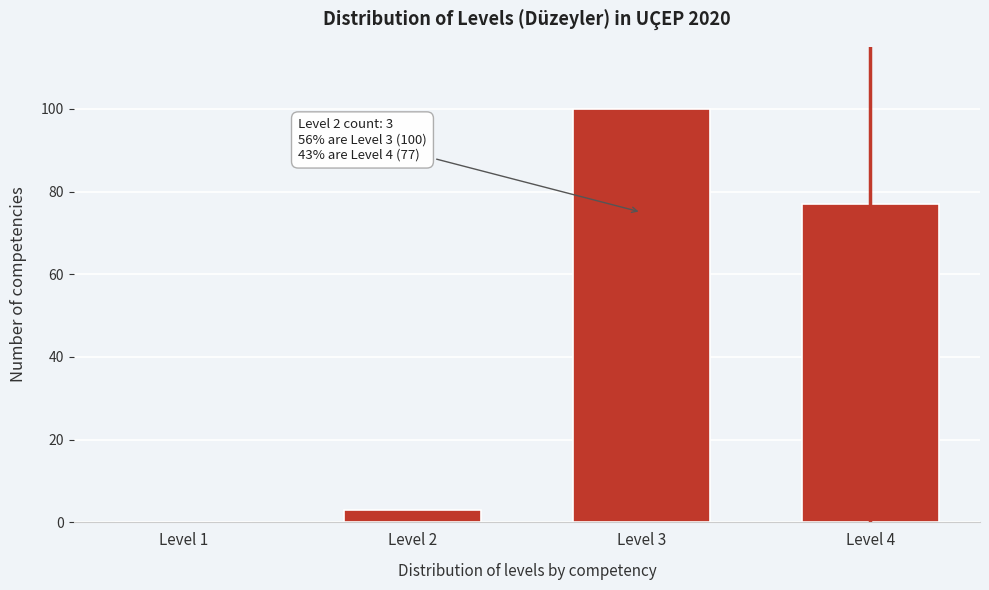

Reading left to right, transcribe all the data shown in this chart.

Level 1=0	Level 2=3	Level 3=100	Level 4=77